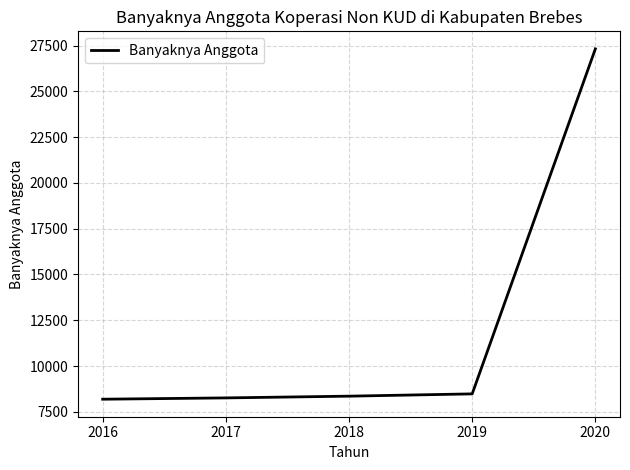

The value at 2019 is 3600. True or false?

False